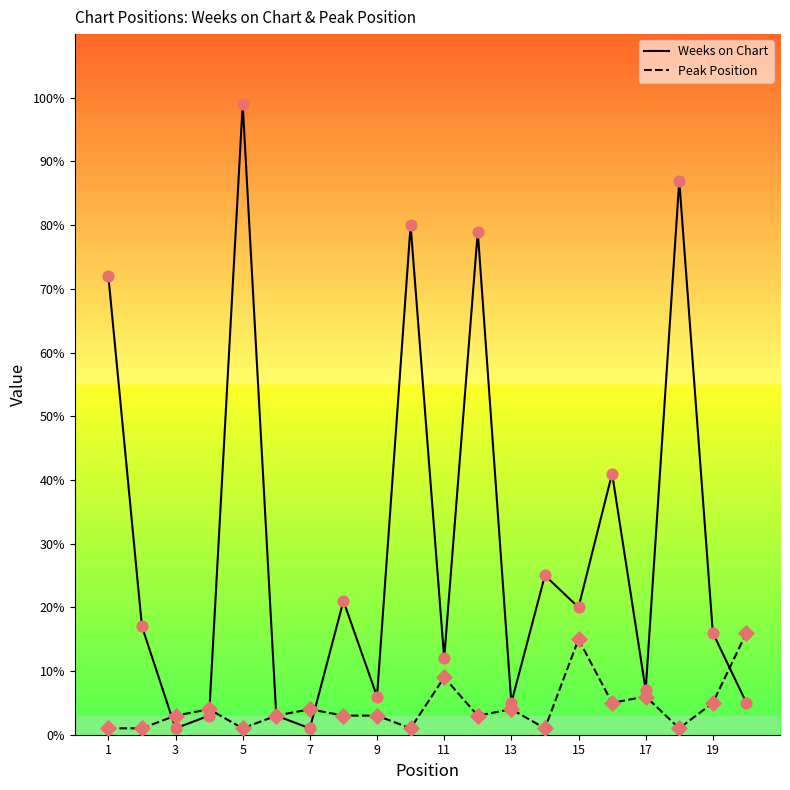

Which series has the largest total across all categories?

Weeks on Chart